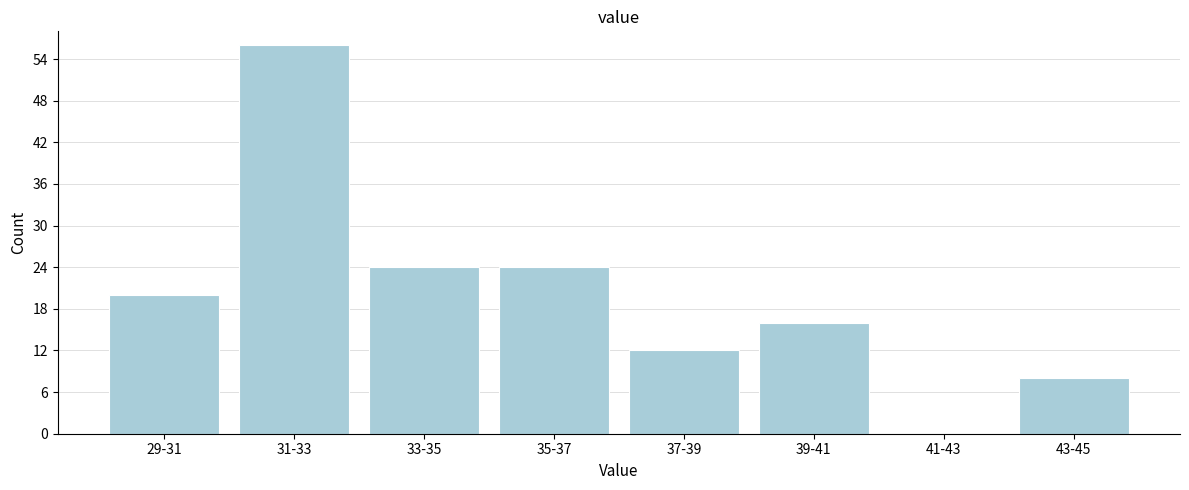

Reading right to left, transcribe all the data shown in this chart.

43-45=8	41-43=0	39-41=16	37-39=12	35-37=24	33-35=24	31-33=56	29-31=20